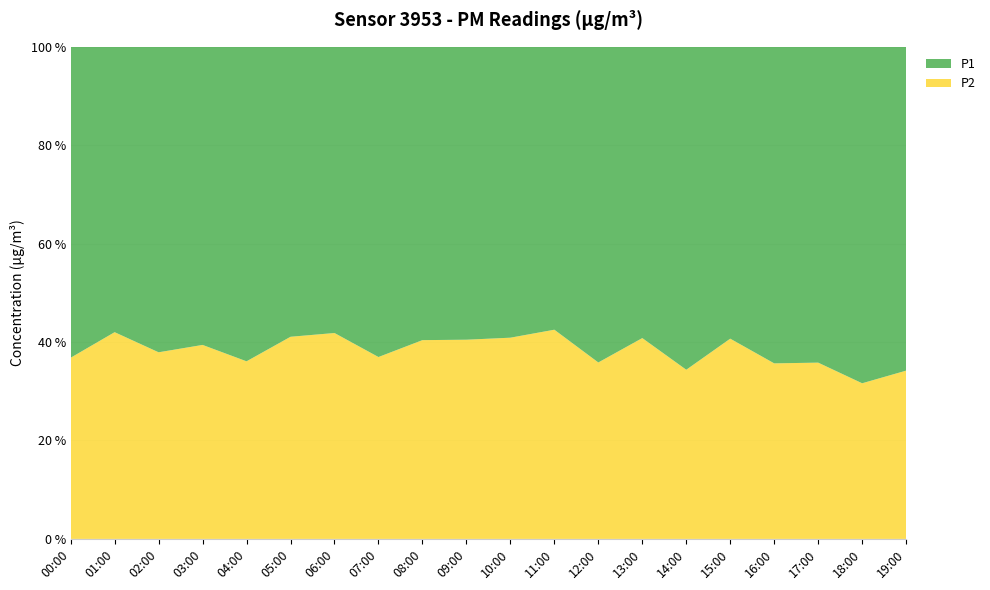

Reading left to right, transcribe all the data shown in this chart.

P1: 00:00=16.1	01:00=13.4	02:00=15.5	03:00=13.8	04:00=17.5	05:00=13.9	06:00=12.4	07:00=15.6	08:00=14.8	09:00=13.1	10:00=12.3	11:00=12.4	12:00=16.1	13:00=12.4	14:00=18.0	15:00=14.5	16:00=17.7	17:00=18.0	18:00=21.4	19:00=19.6
P2: 00:00=9.4	01:00=9.7	02:00=9.5	03:00=9.0	04:00=9.9	05:00=9.7	06:00=8.9	07:00=9.1	08:00=10.0	09:00=8.9	10:00=8.5	11:00=9.2	12:00=9.0	13:00=8.5	14:00=9.4	15:00=10.0	16:00=9.8	17:00=10.0	18:00=9.9	19:00=10.2